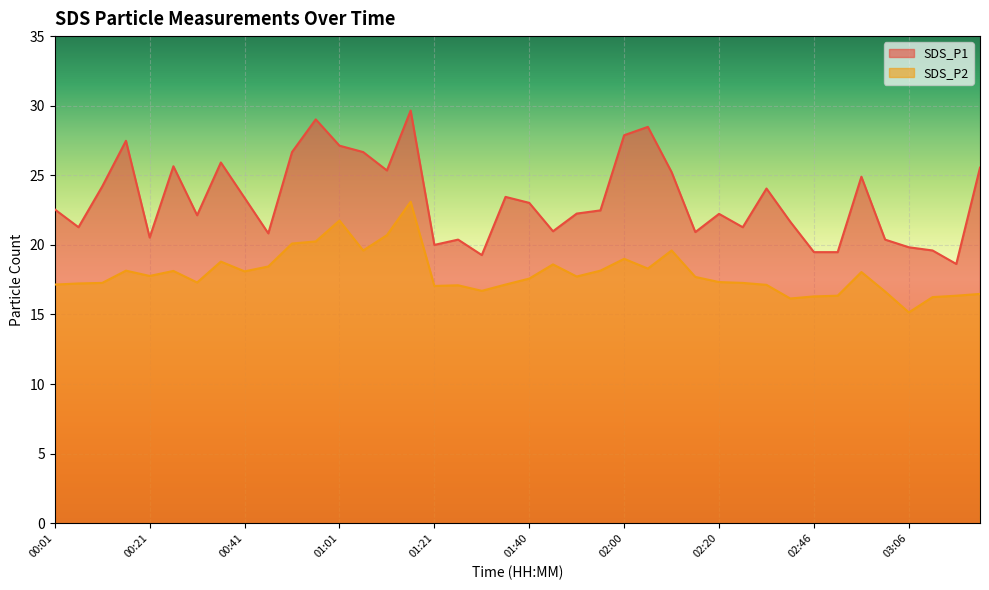

How many data points in SDS_P2 are above 17?

31